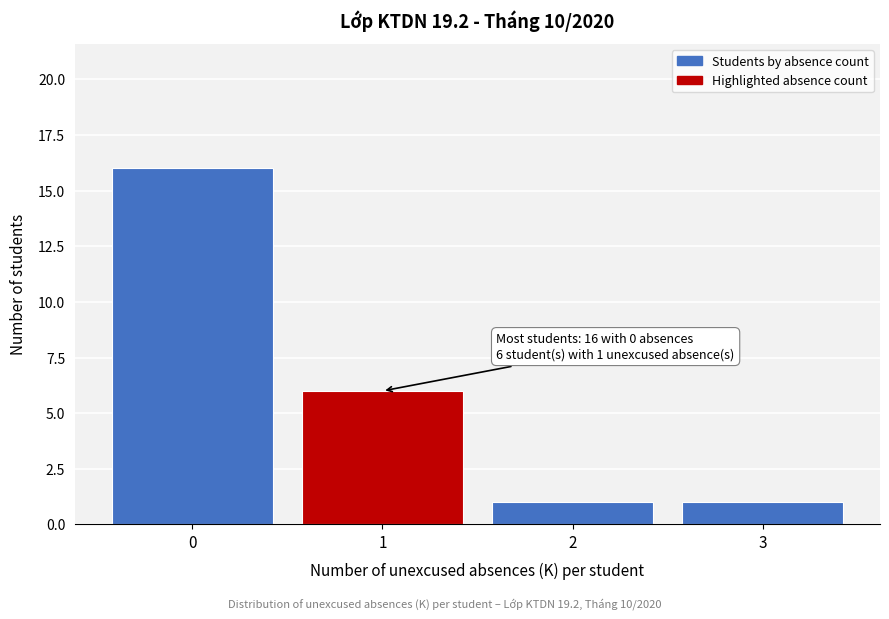

Reading left to right, list all the values displayed in this chart.

16	6	1	1